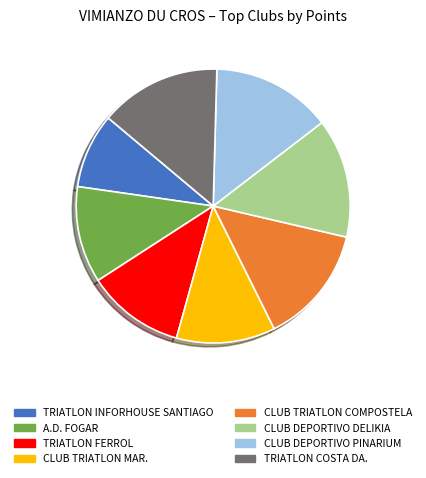

Combined, do A.D. FOGAR and TRIATLON INFORHOUSE SANTIAGO account for over 50%?

No